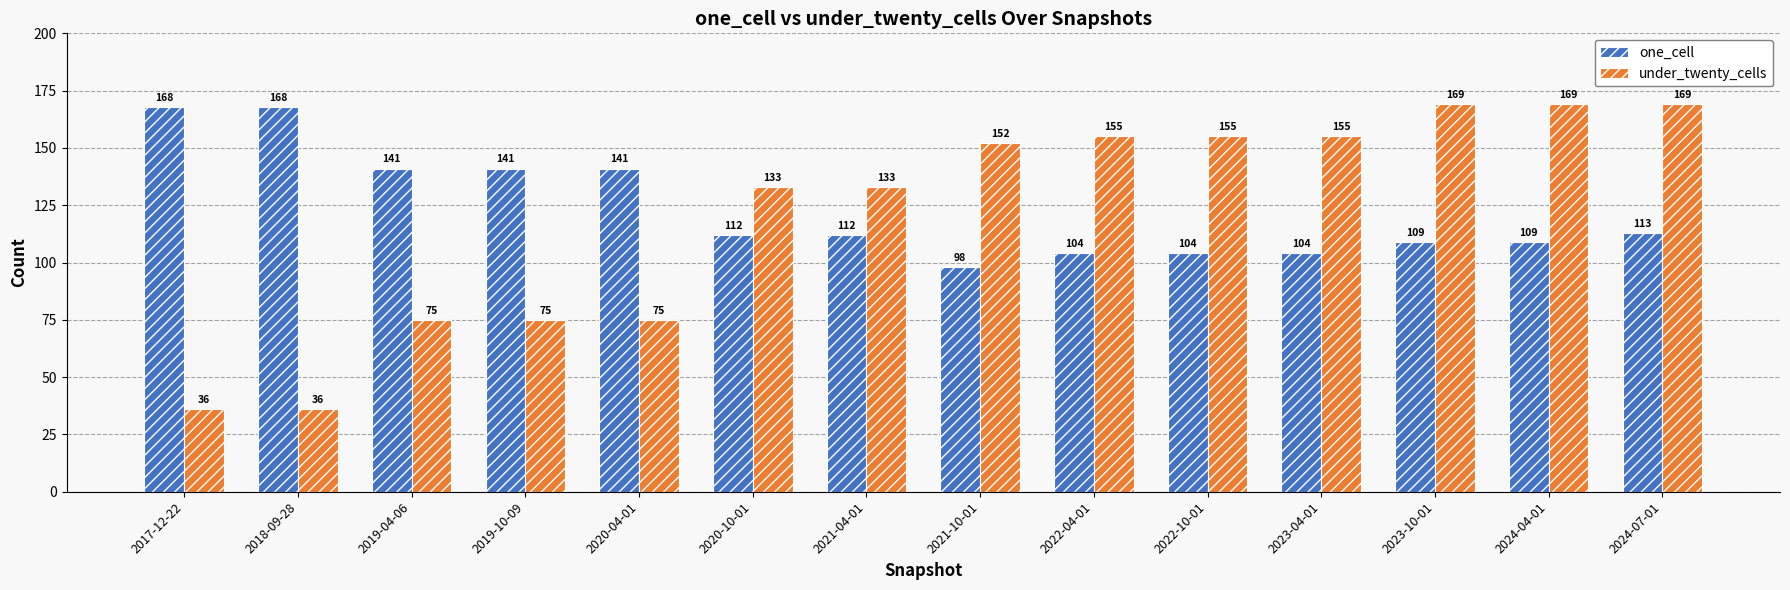

How many series are shown in this chart?

2